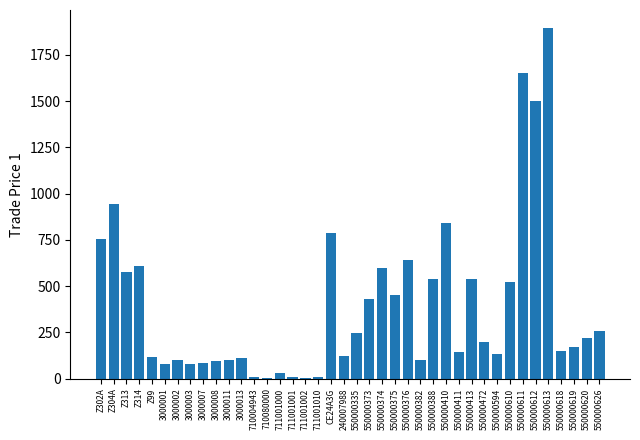

What is the greatest value displayed?

1897